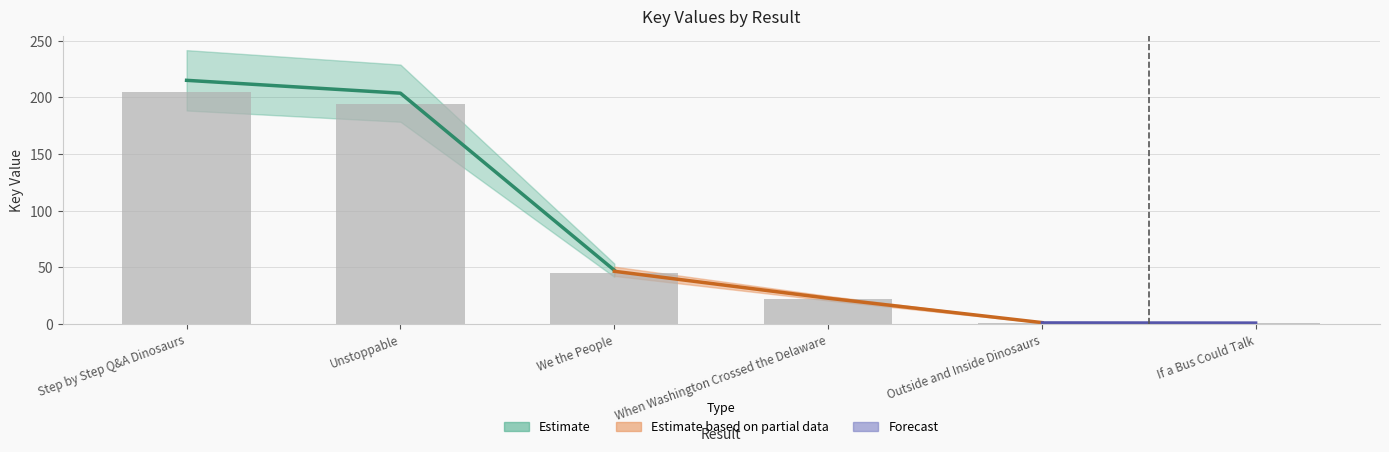

Between When Washington Crossed the Delaware and We the People, which is larger?

We the People